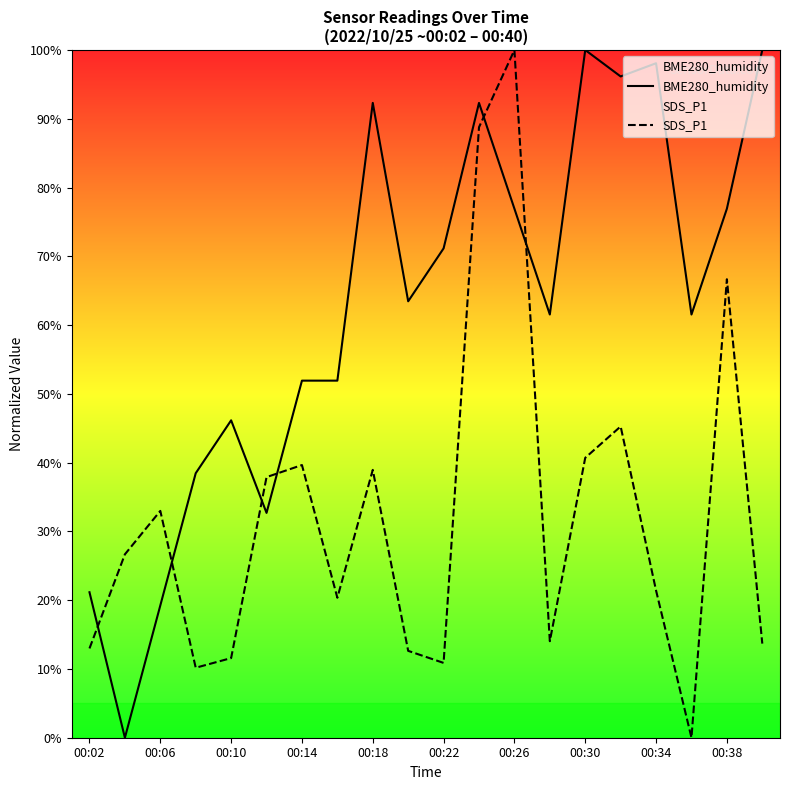

True or false: SDS_P1 and BME280_humidity intersect in this chart.

True